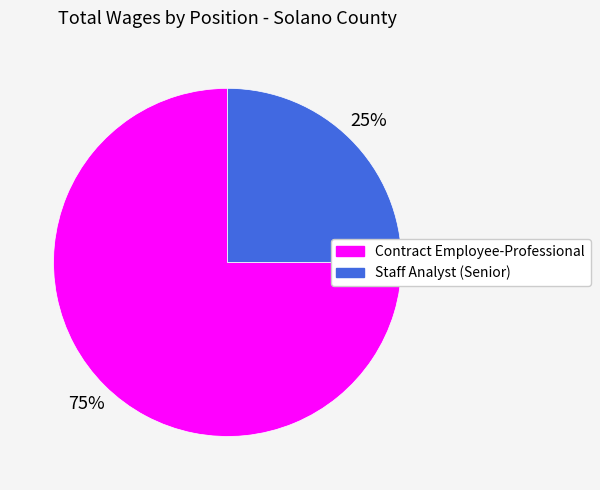

Count the number of slices in the pie.

2